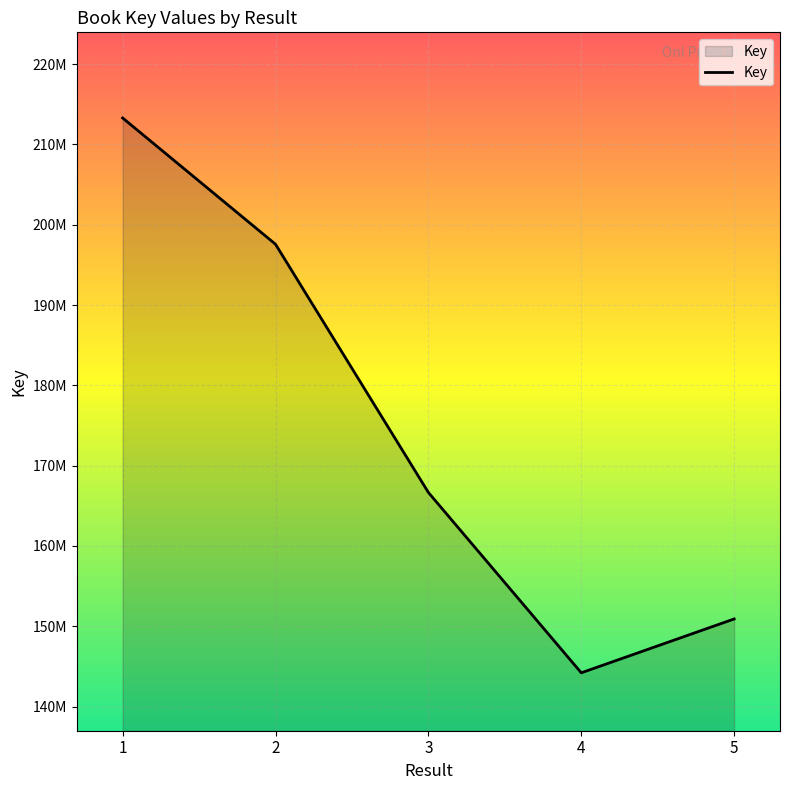

List the labels in order of value, smallest first.

4, 5, 3, 2, 1